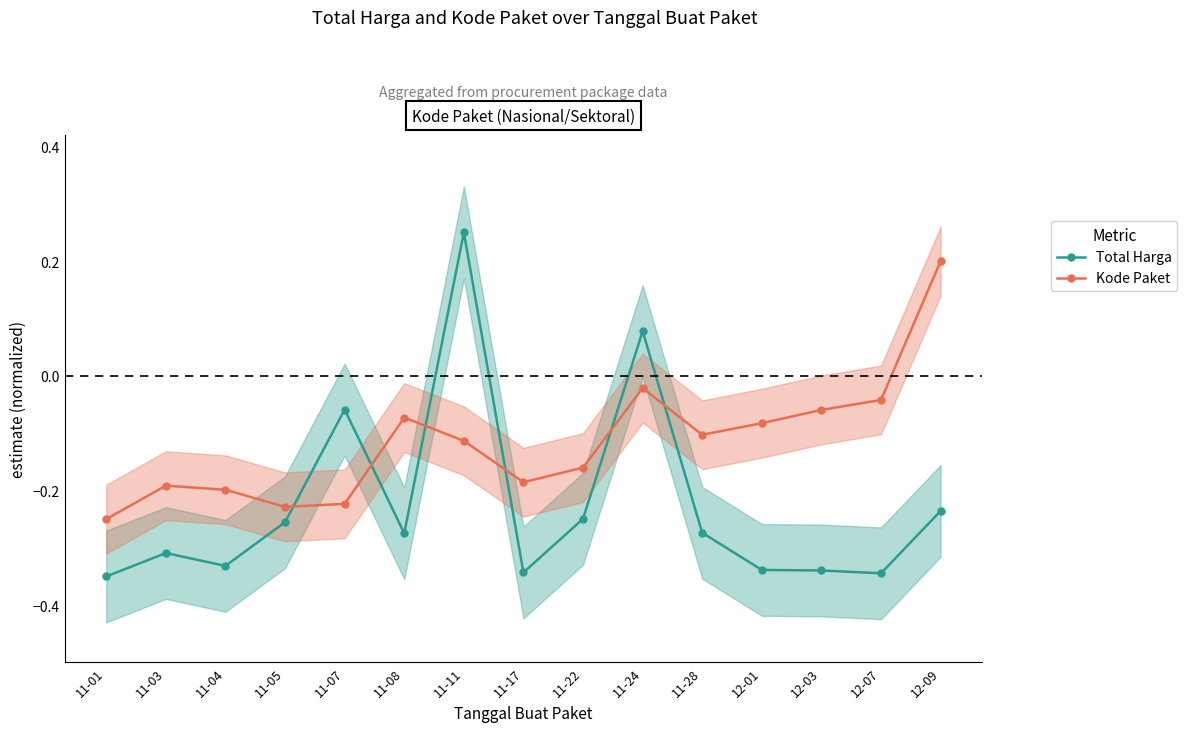

Rank the series at 12-09 from lowest to highest value.

Total Harga, Kode Paket